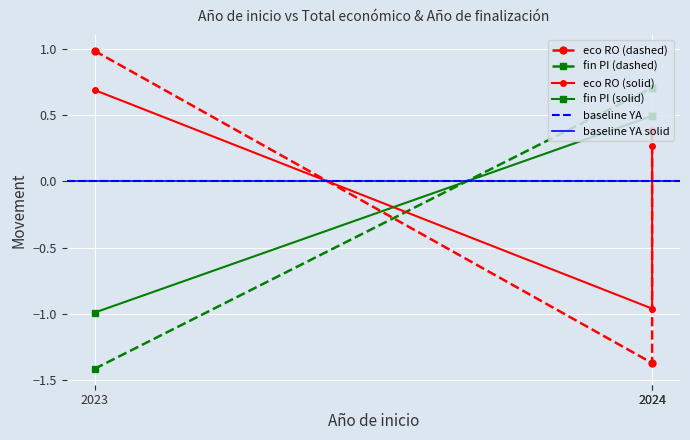

What is the maximum value for Año de finalización?

0.7